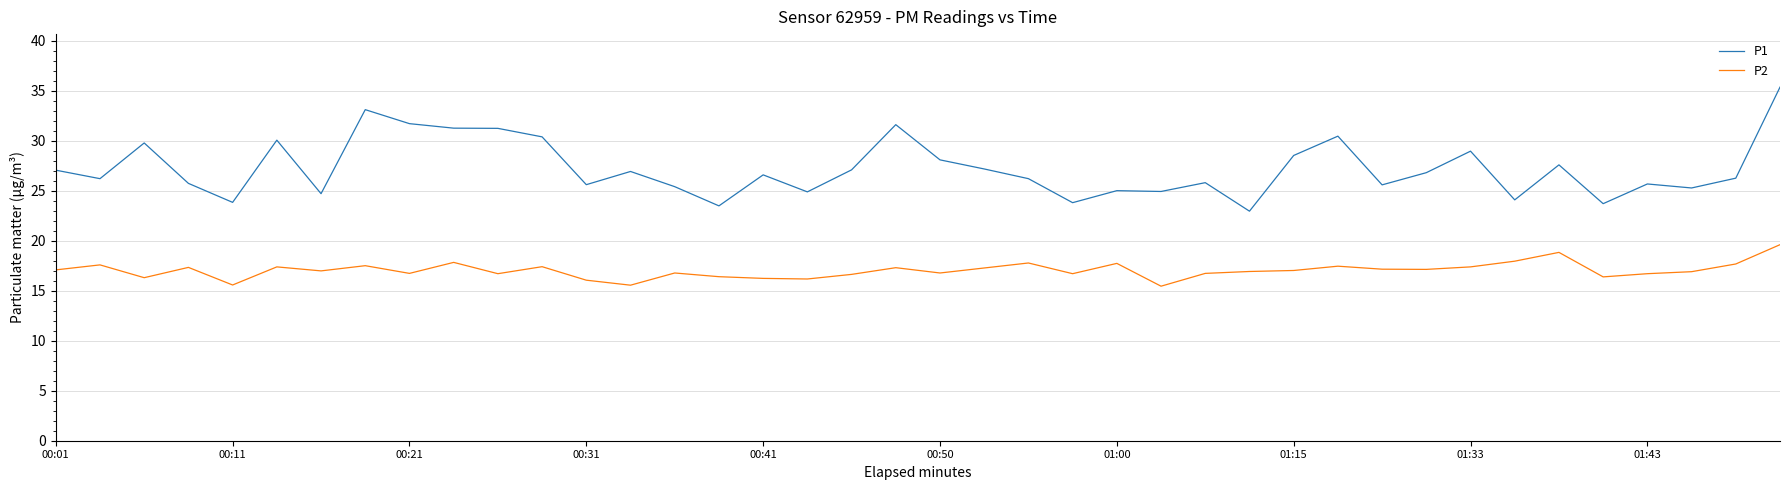

Rank the series by their maximum value, from highest to lowest.

P1, P2